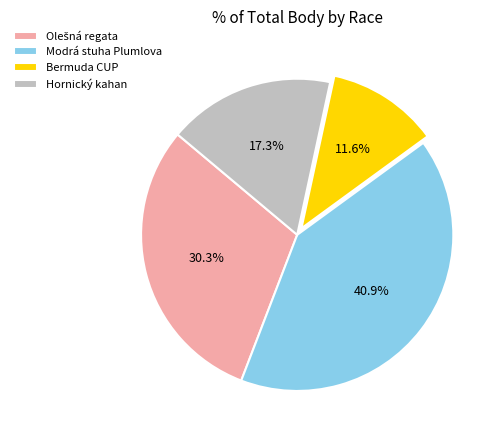

What is the smallest slice in the pie chart?

Bermuda CUP